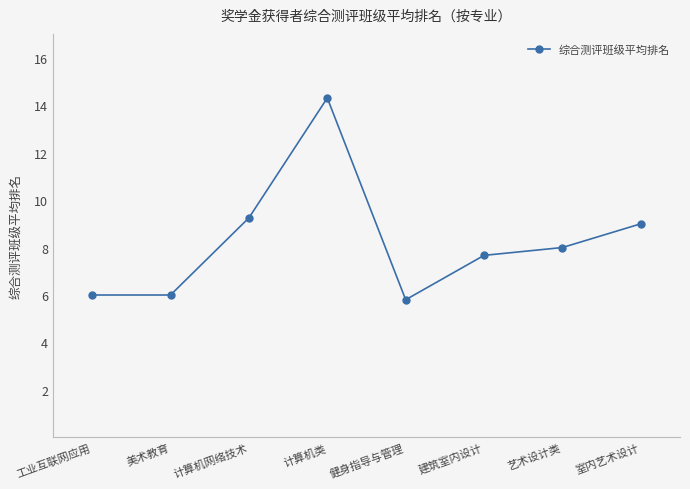

What is the sum of the values at 建筑室内设计 and 健身指导与管理?

13.5